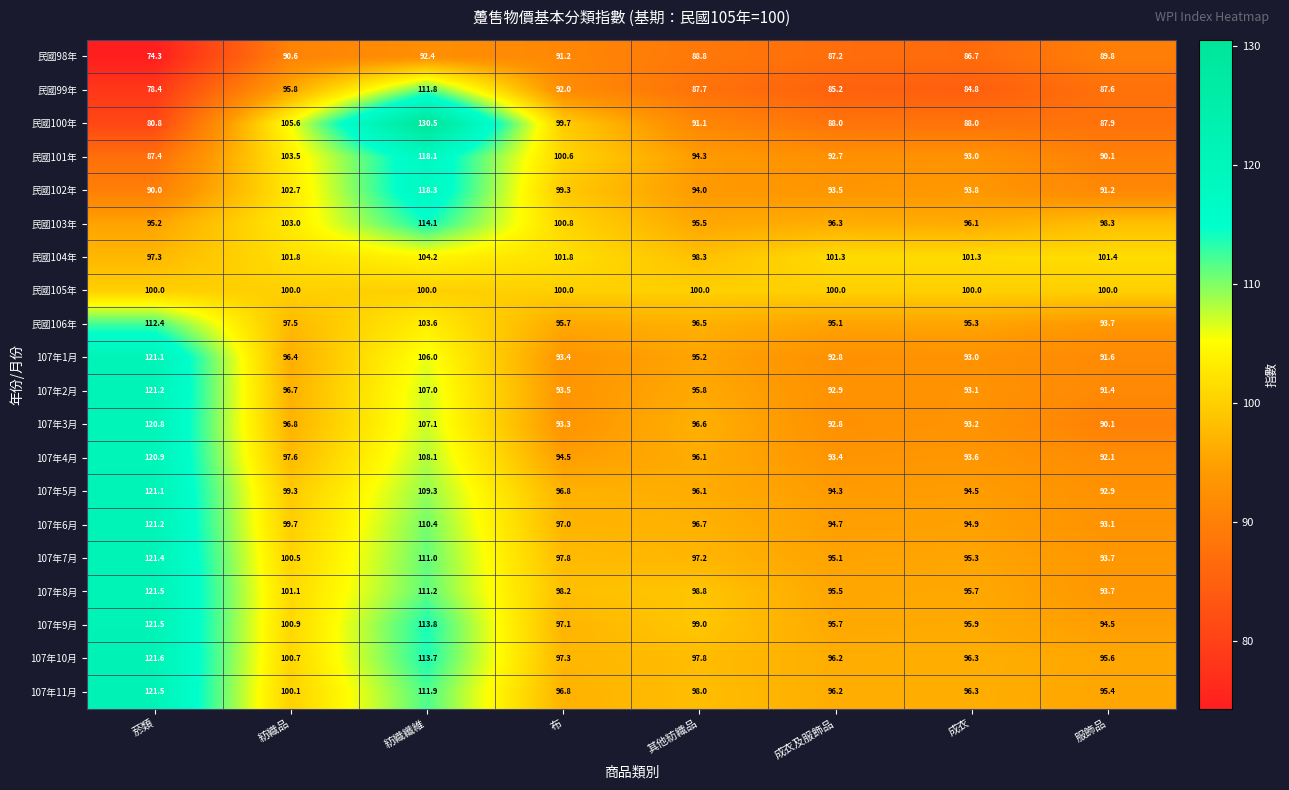

What is the greatest value displayed?

130.5